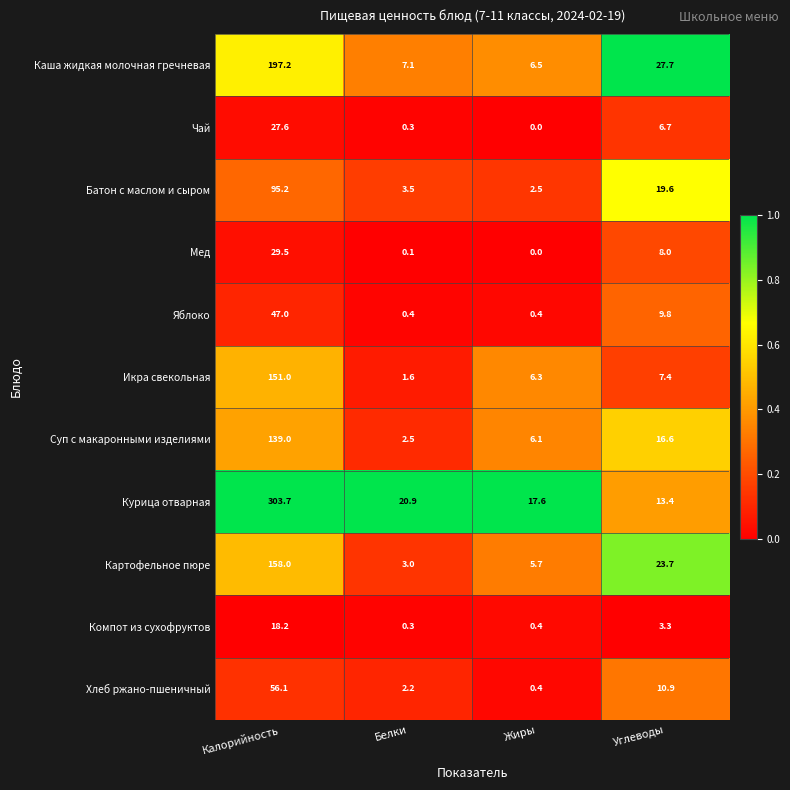

At which label does Картофельное пюре first exceed 23?

Калорийность